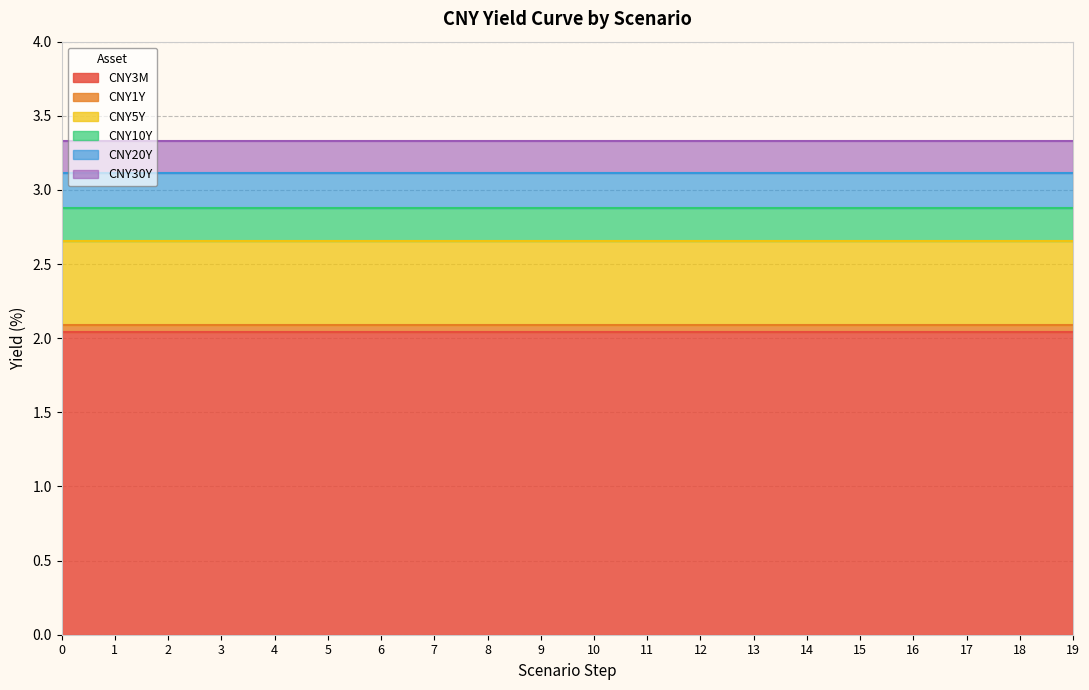

True or false: CNY3M and CNY10Y cross at least once.

False